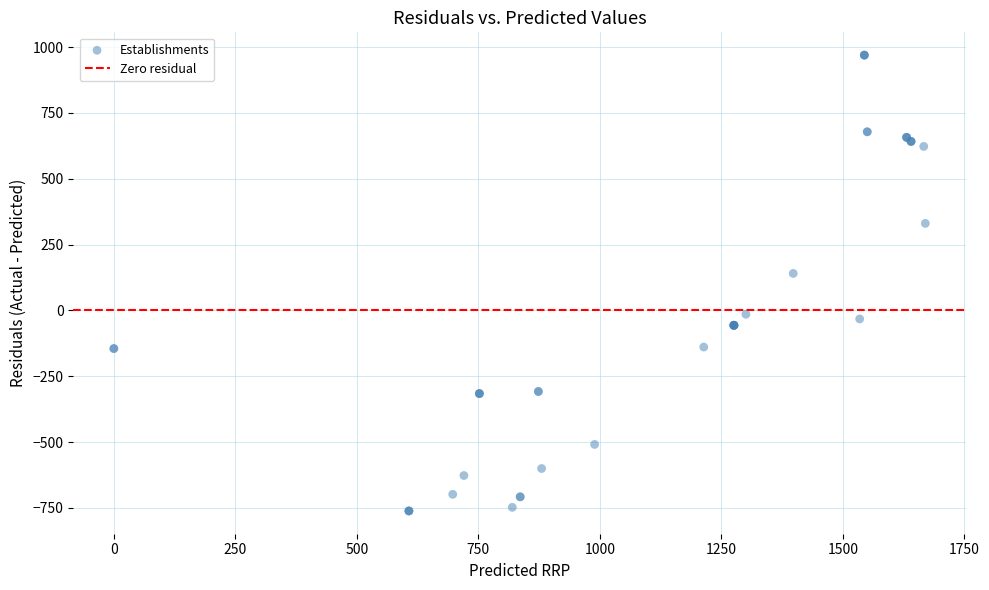

What Y value in the scatter plot is closest to 104?

140.6